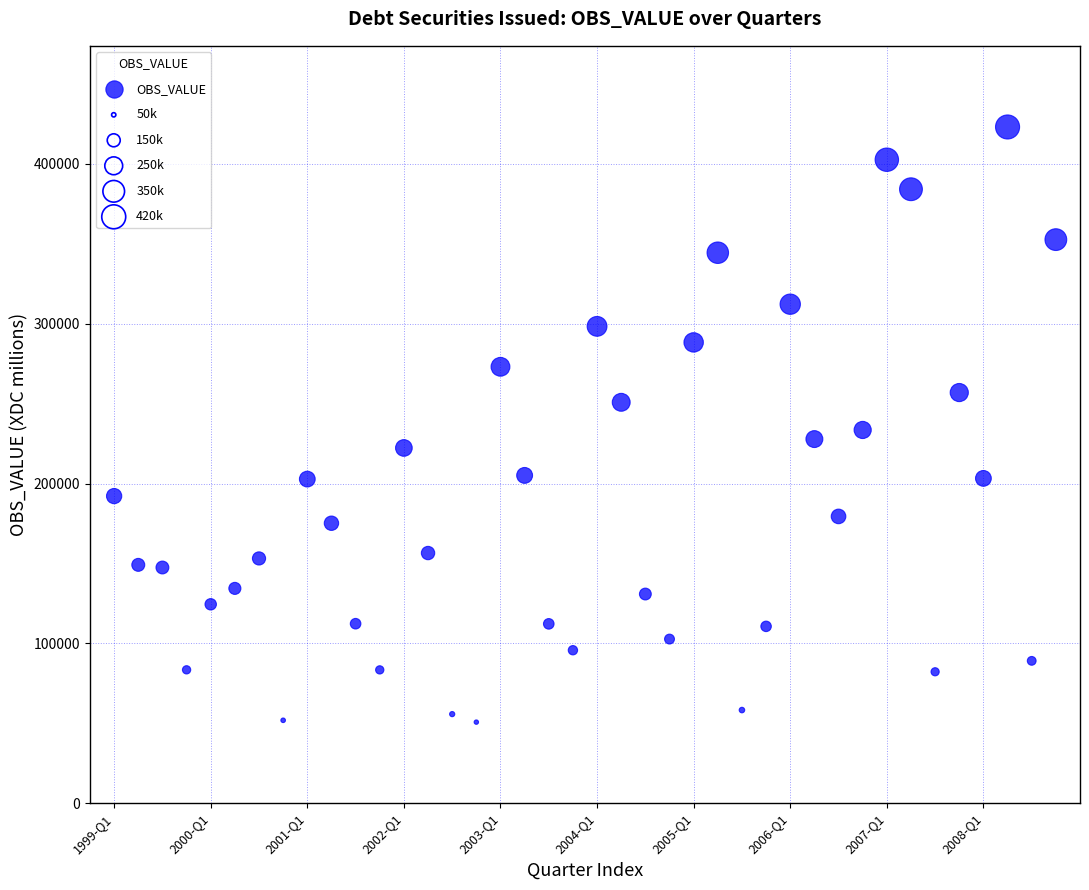

What is the range of Y values (max minus min)?

372392.5